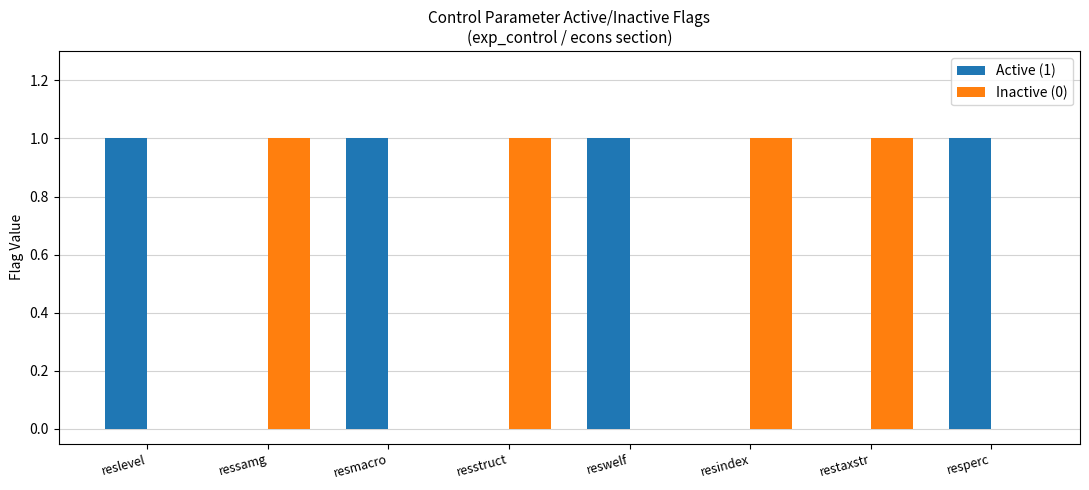

The value of Active (1) at reswelf is 1. True or false?

True